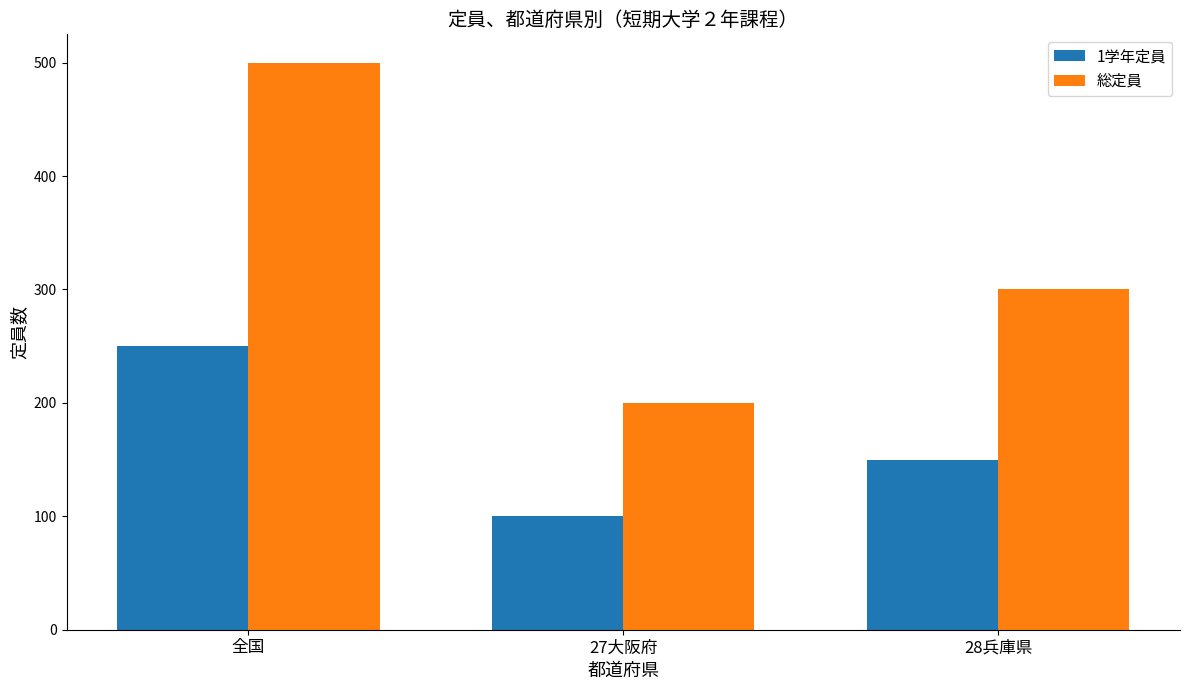

What value does the 総定員 series have at 全国?

500